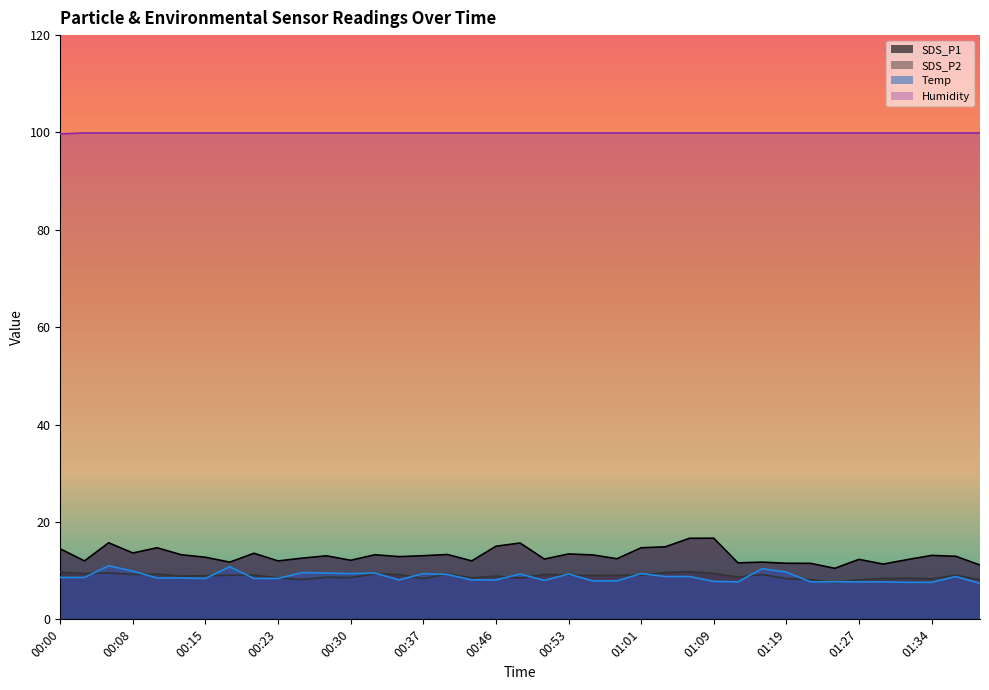

True or false: Temp and Humidity cross at least once.

False